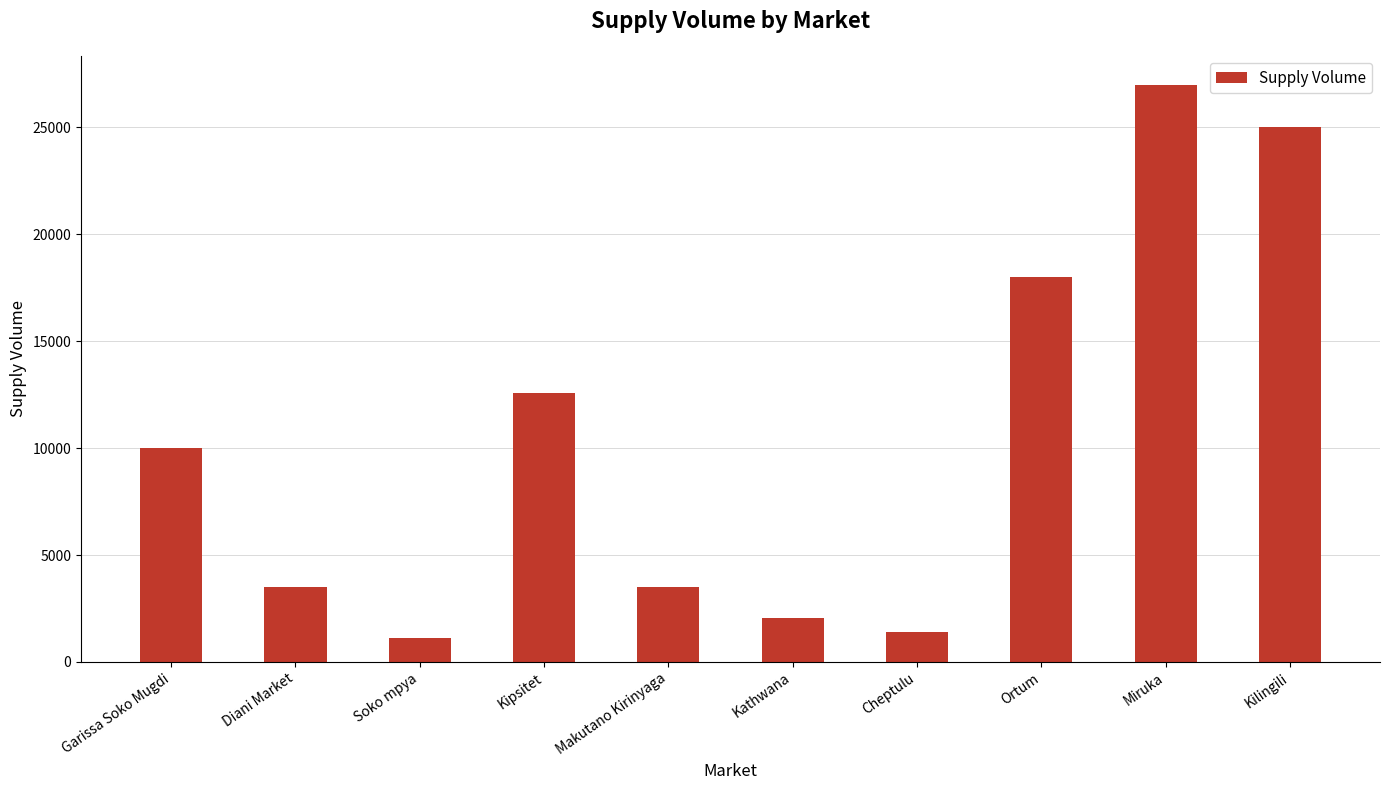

What is the greatest value displayed?

27000